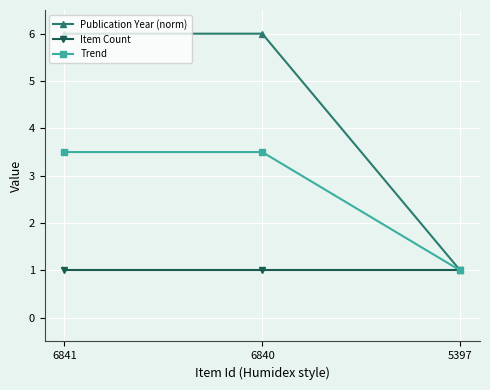

List the series in order of their overall mean, lowest first.

Item Count, Trend, Publication Year (norm)